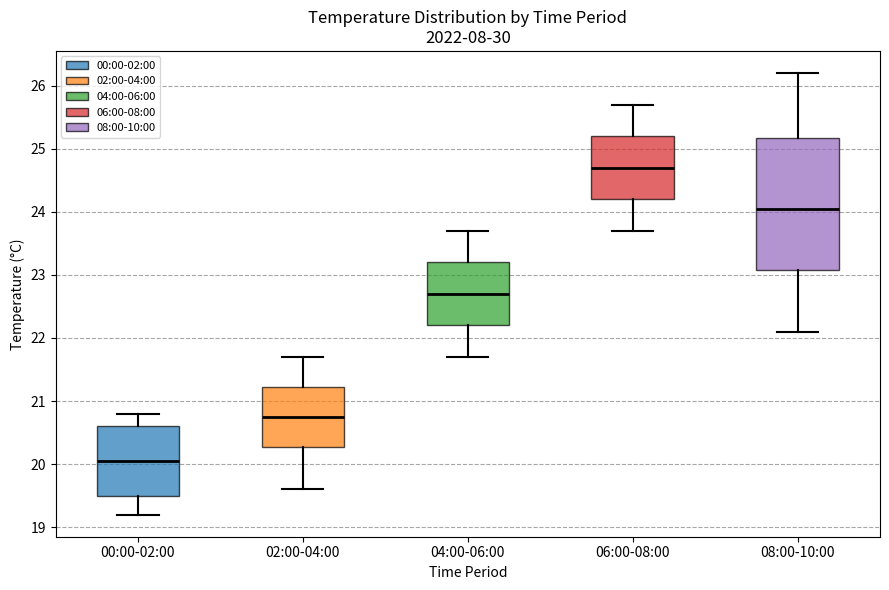

Which box has the lowest median line?

00:00-02:00